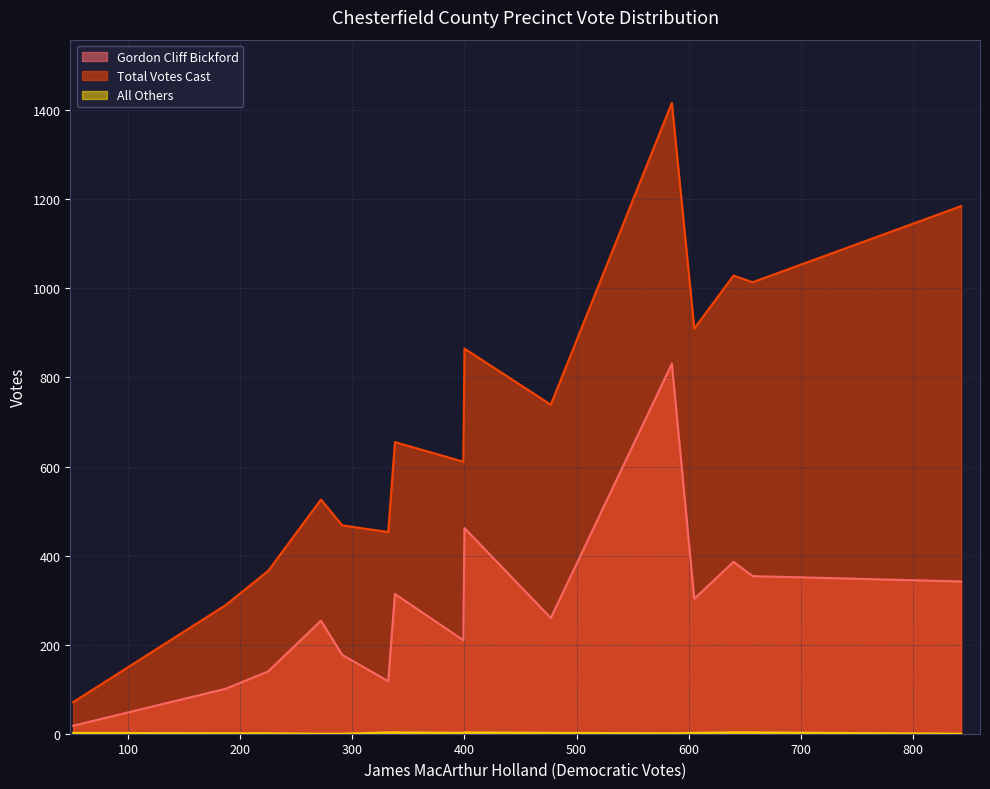

Count the number of data series in this chart.

3